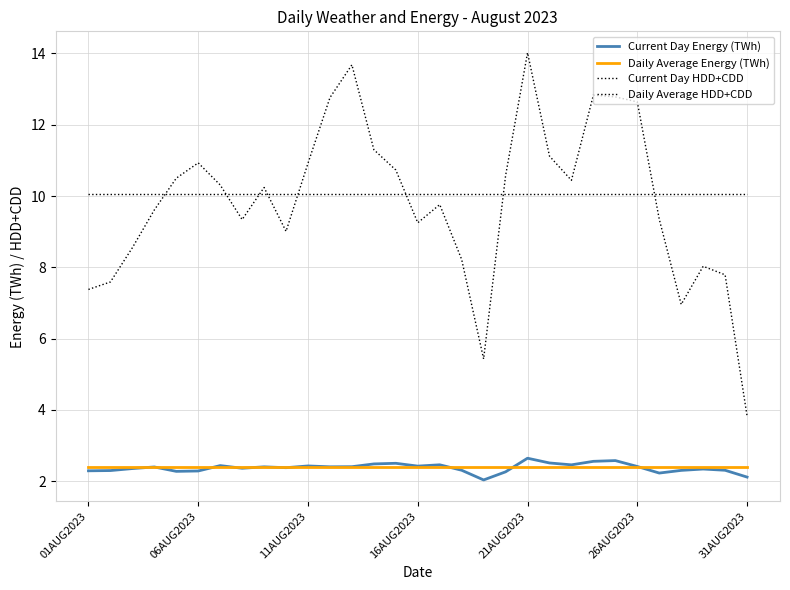

How many lines are shown in the chart?

4